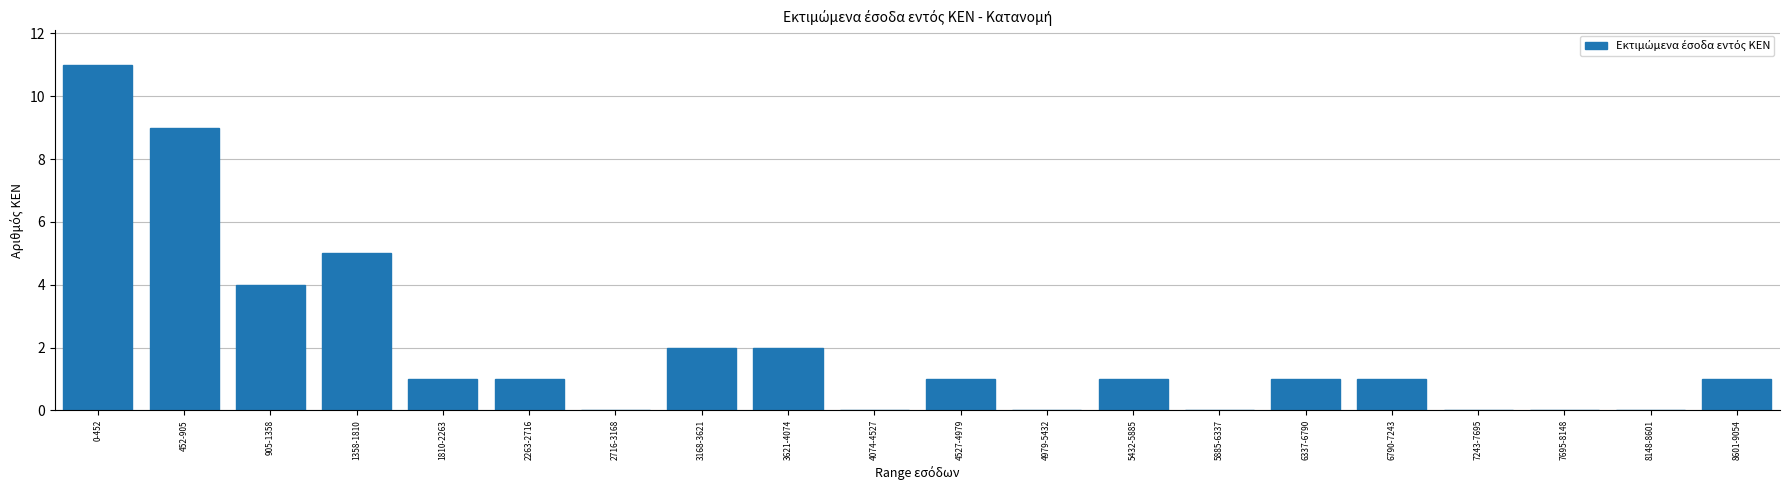

Reading right to left, list all the values displayed in this chart.

8601-9054=1	8148-8601=0	7695-8148=0	7243-7695=0	6790-7243=1	6337-6790=1	5885-6337=0	5432-5885=1	4979-5432=0	4527-4979=1	4074-4527=0	3621-4074=2	3168-3621=2	2716-3168=0	2263-2716=1	1810-2263=1	1358-1810=5	905-1358=4	452-905=9	0-452=11